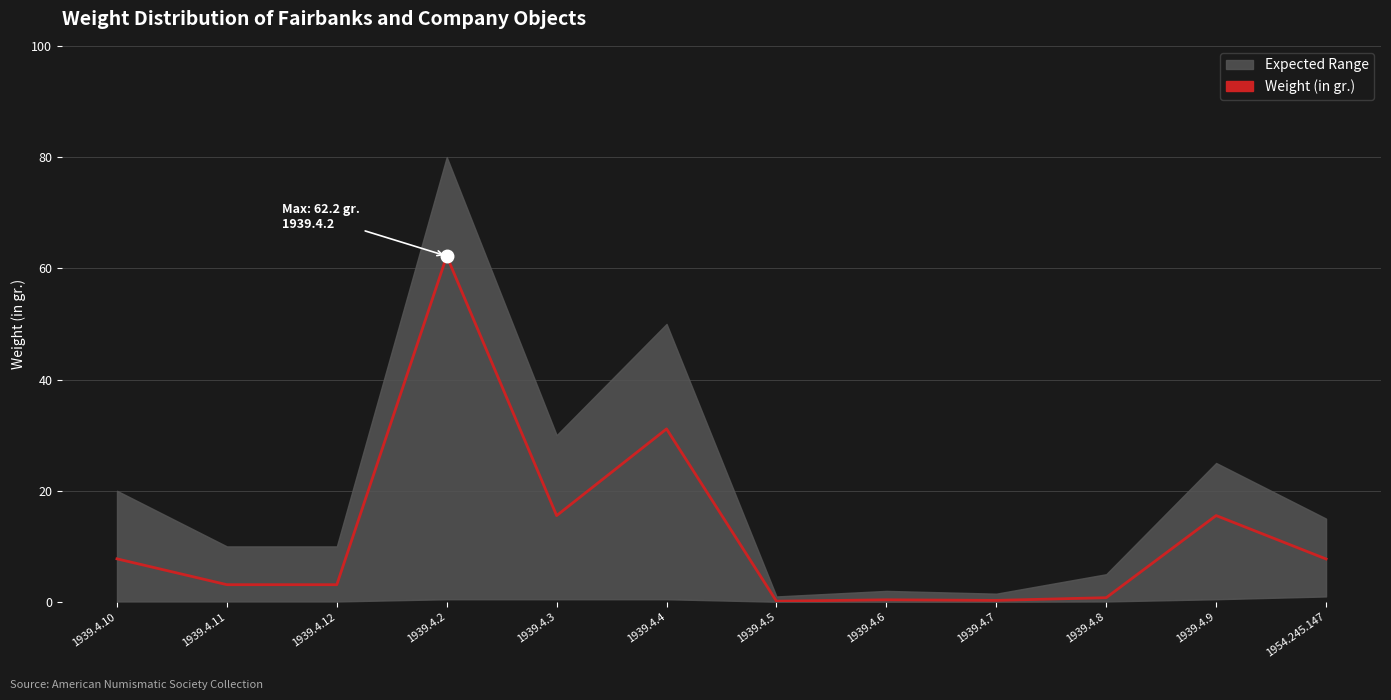

Count the number of values greater than 7.

6